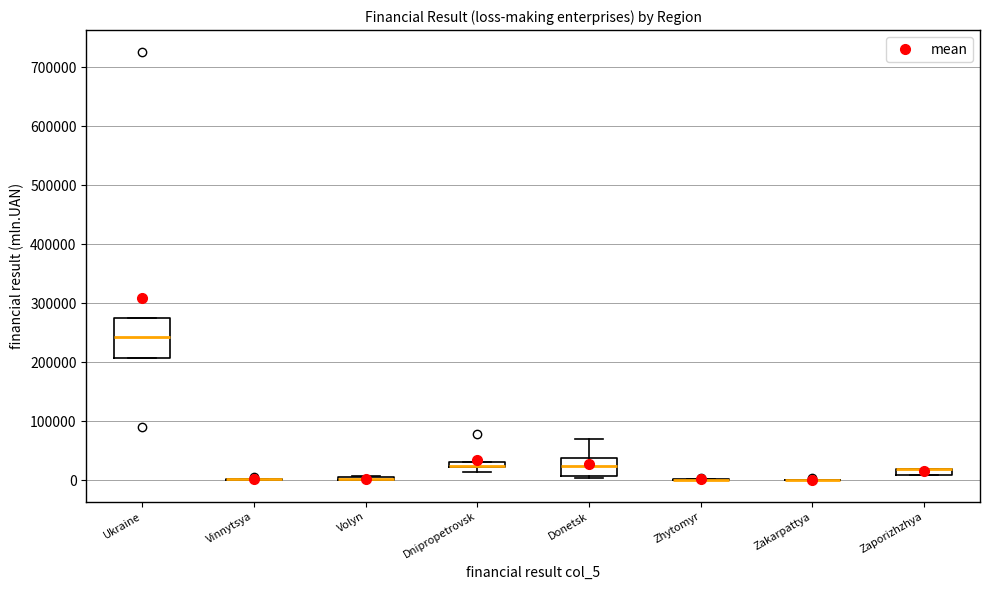

Where does the median line of the box for Ukraine sit on the y-axis? The values are not printed on the chart, so give them approximately, as read against the axis.

240000